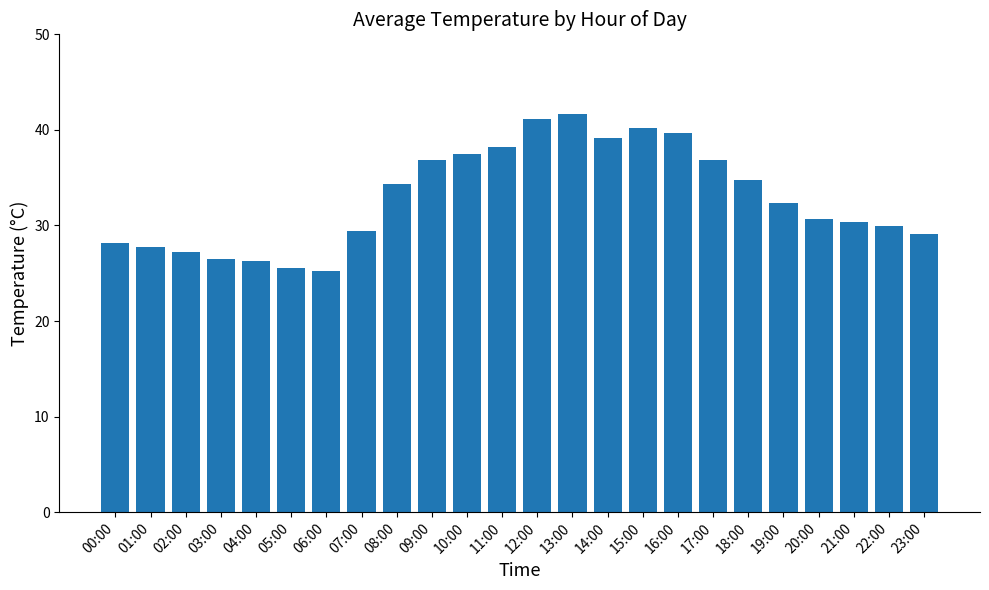

Is it true that the value at 00:00 is 28.1?

True